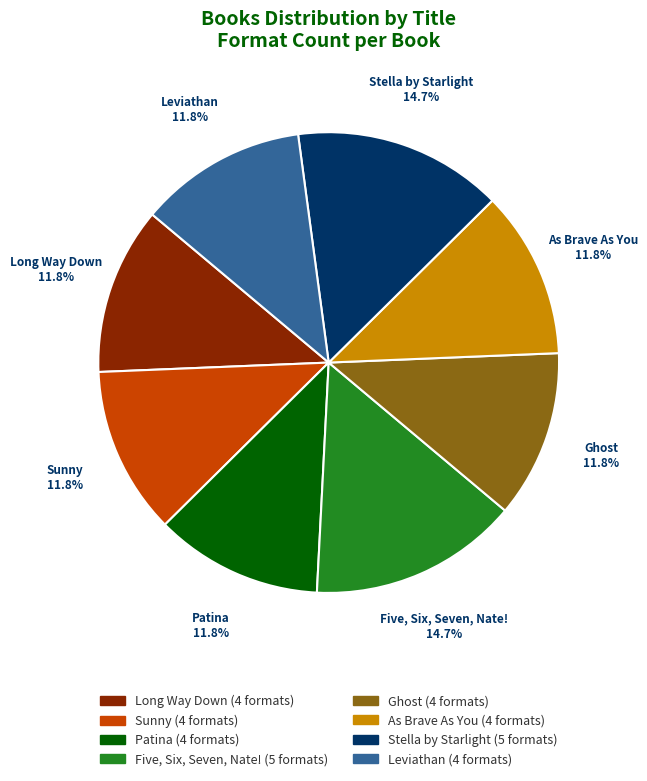

Is it true that Ghost is 12% of the pie?

True